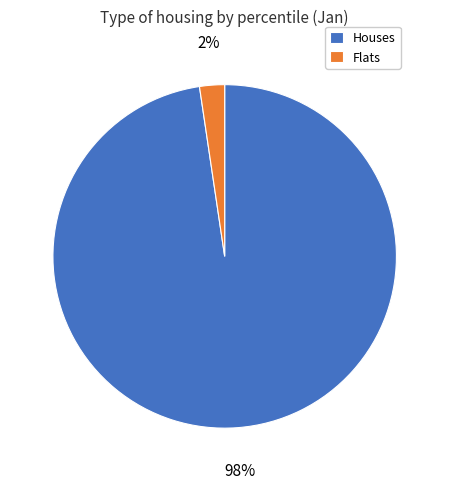

Is there any slice that represents more than half of the pie?

Yes